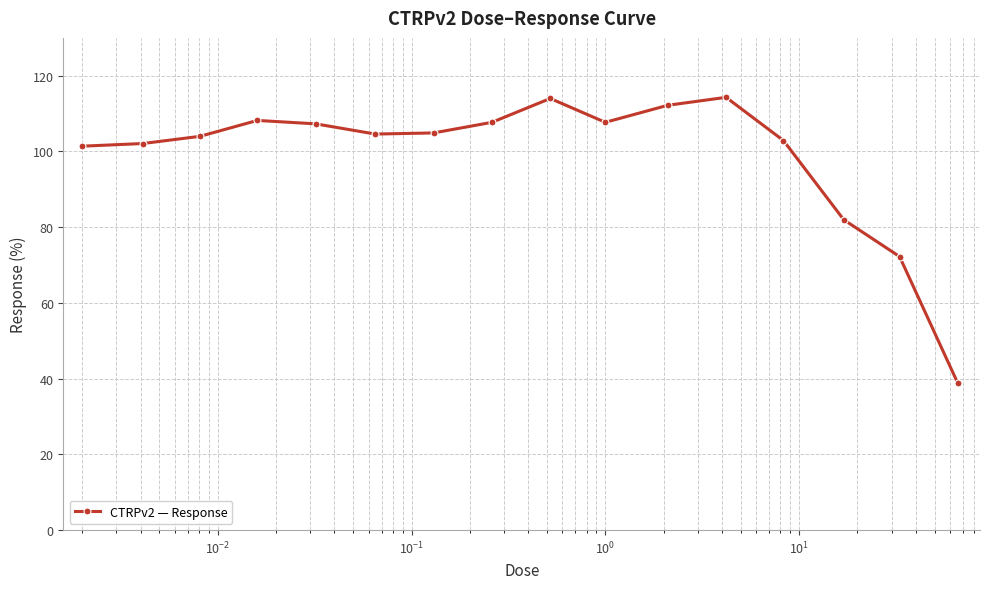

What is the difference between the maximum and second lowest values?

42.1